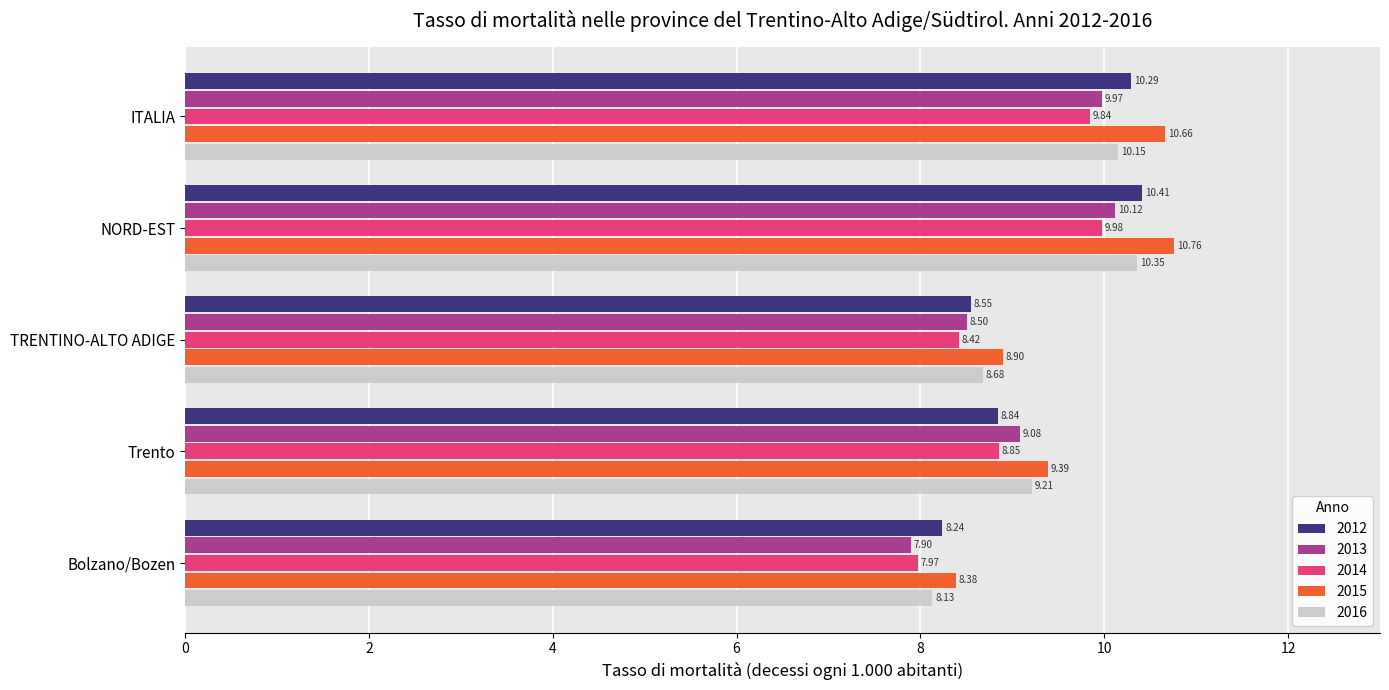

True or false: 2012 has a value of 12.0 at TRENTINO-ALTO ADIGE.

False